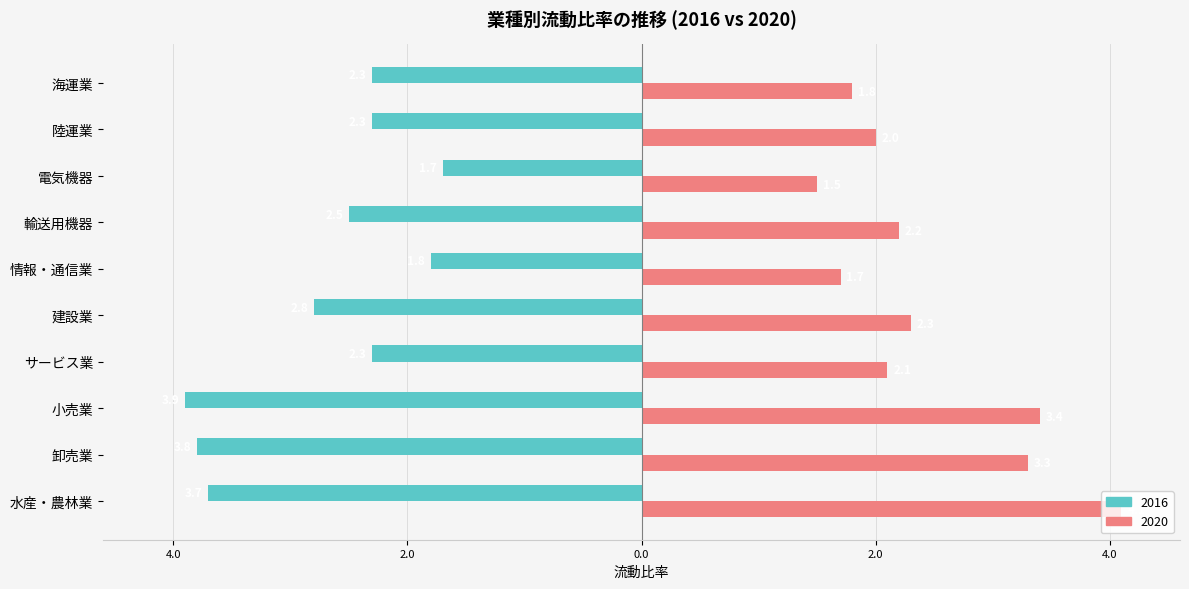

What are all the series names shown in the legend?

2016, 2020